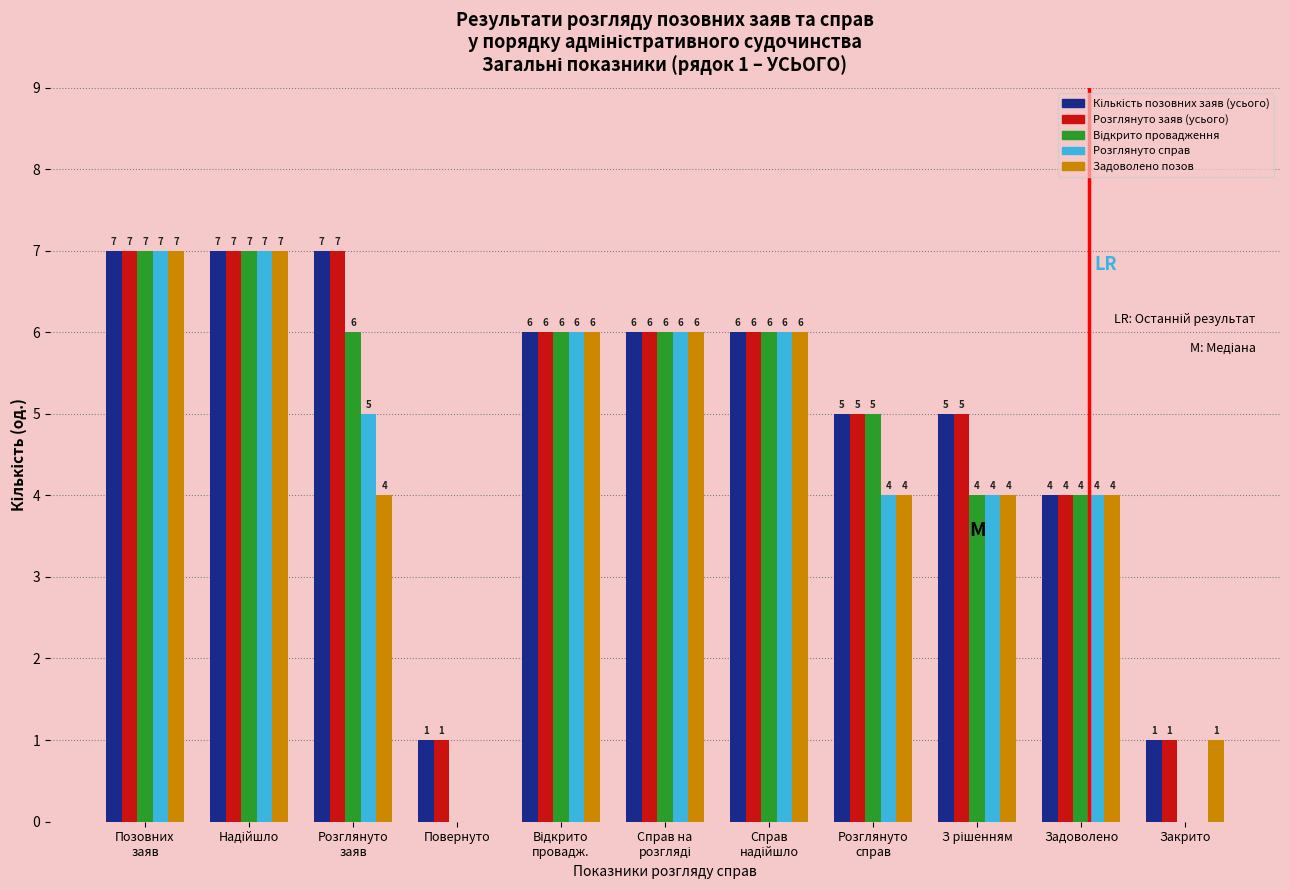

What is the highest value of the Розглянуто справ series?

7